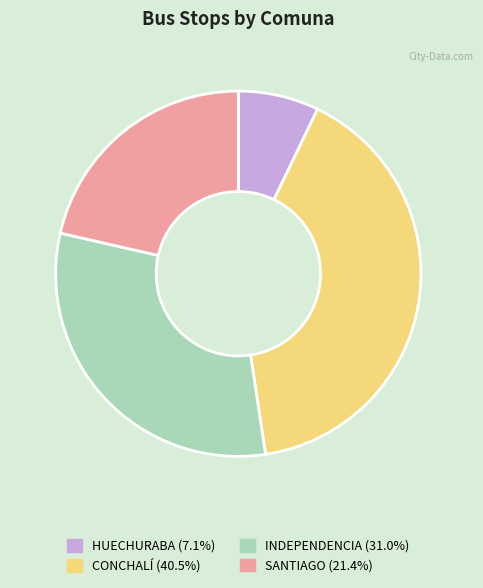

Between CONCHALÍ and INDEPENDENCIA, which is larger?

CONCHALÍ